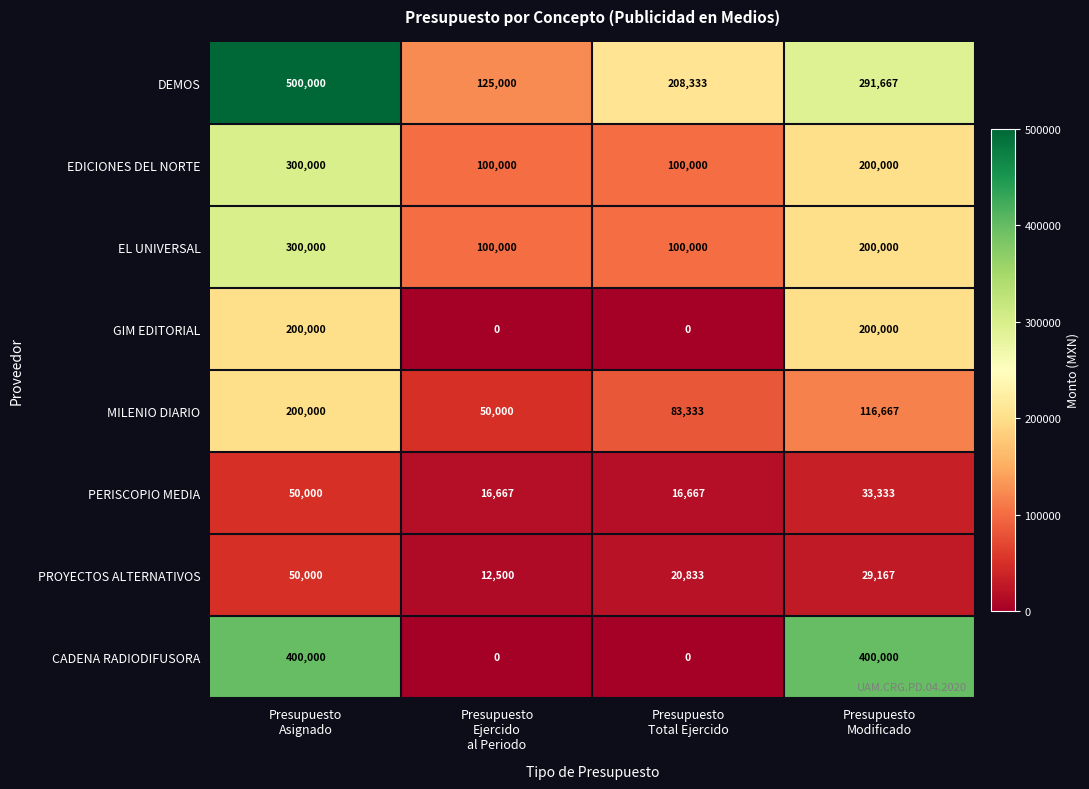

What is the difference between the maximum and minimum values in the EL UNIVERSAL series?

200000.0